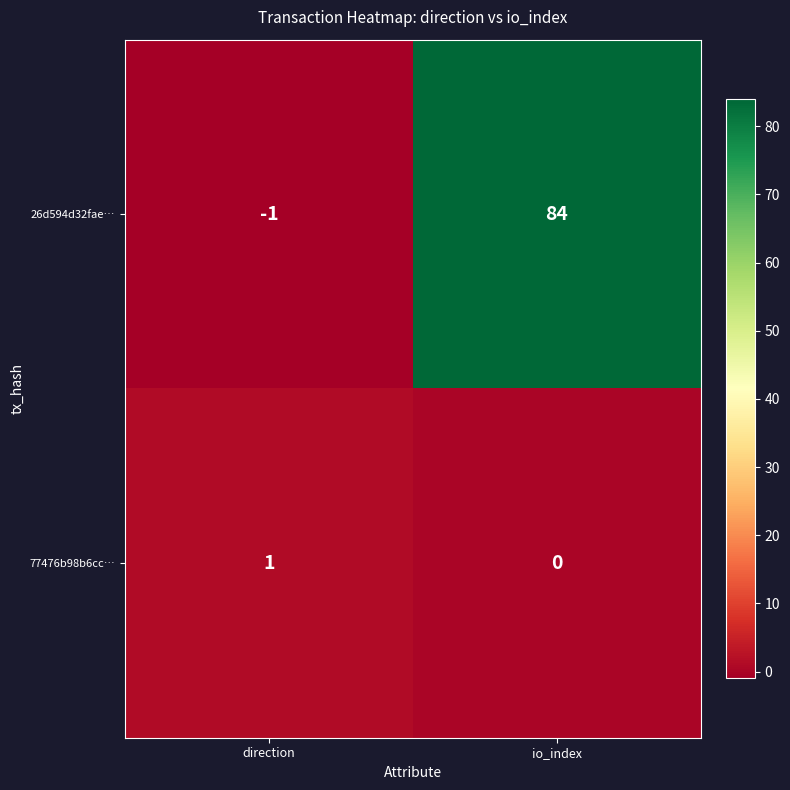

How many data points does each series have?

2